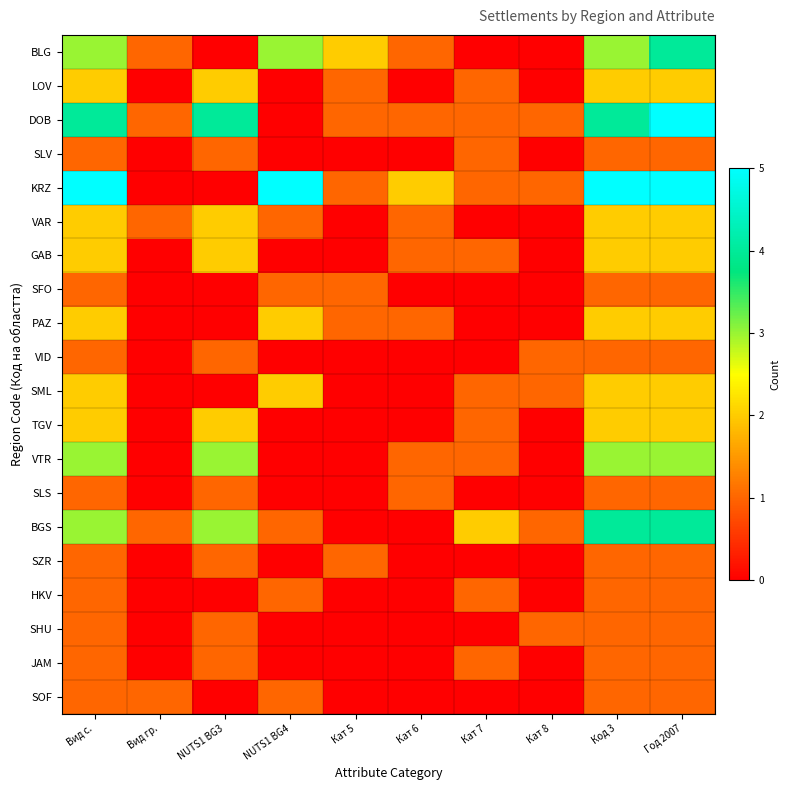

Which category has the highest value across all series?

Год 2007